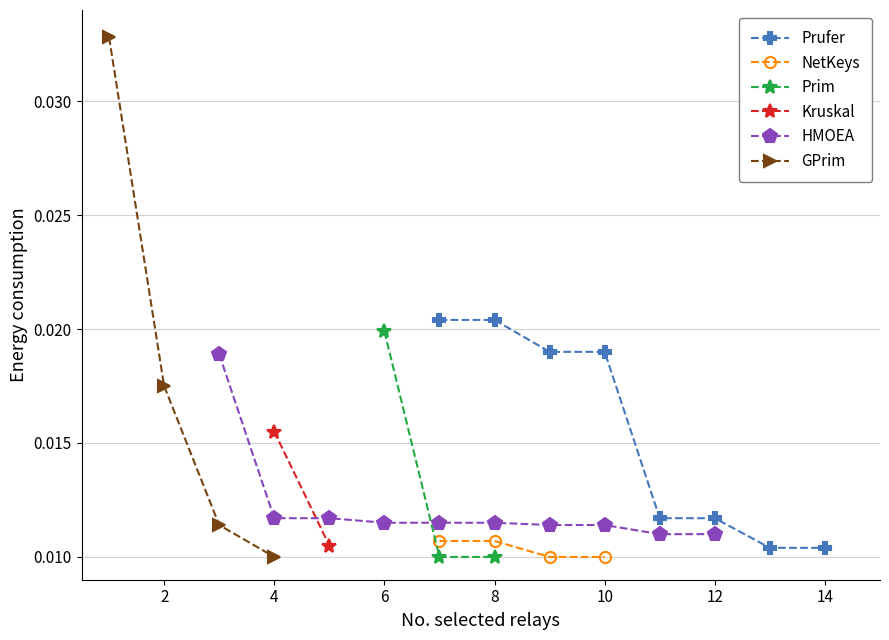

Which series has the largest total across all categories?

Prufer